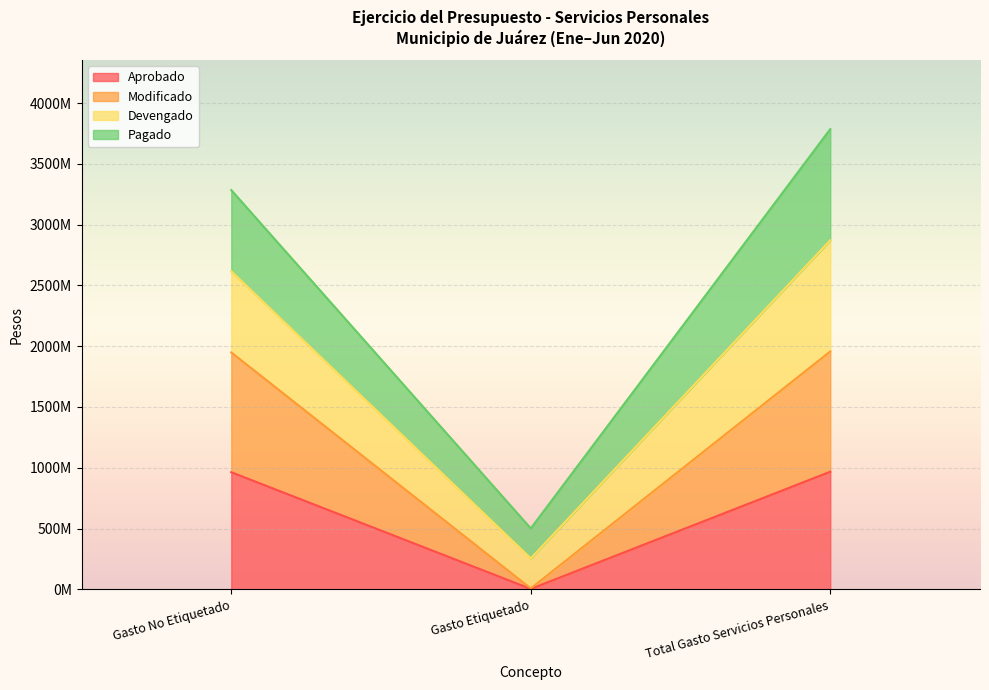

True or false: Aprobado has a value of 6981313.1 at Gasto Etiquetado.

False